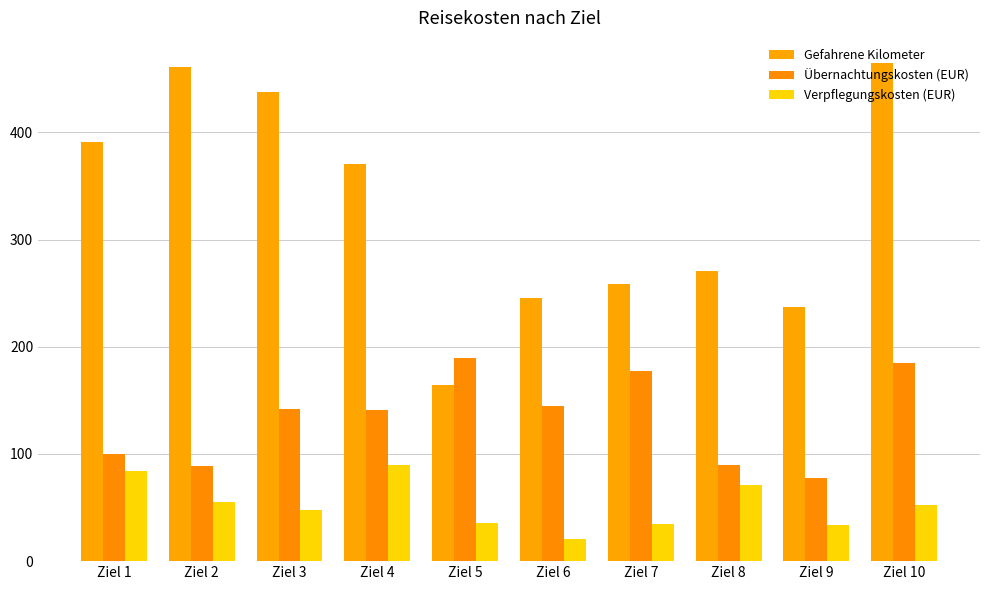

Rank the series by their maximum value, from lowest to highest.

Verpflegungskosten (EUR), Übernachtungskosten (EUR), Gefahrene Kilometer